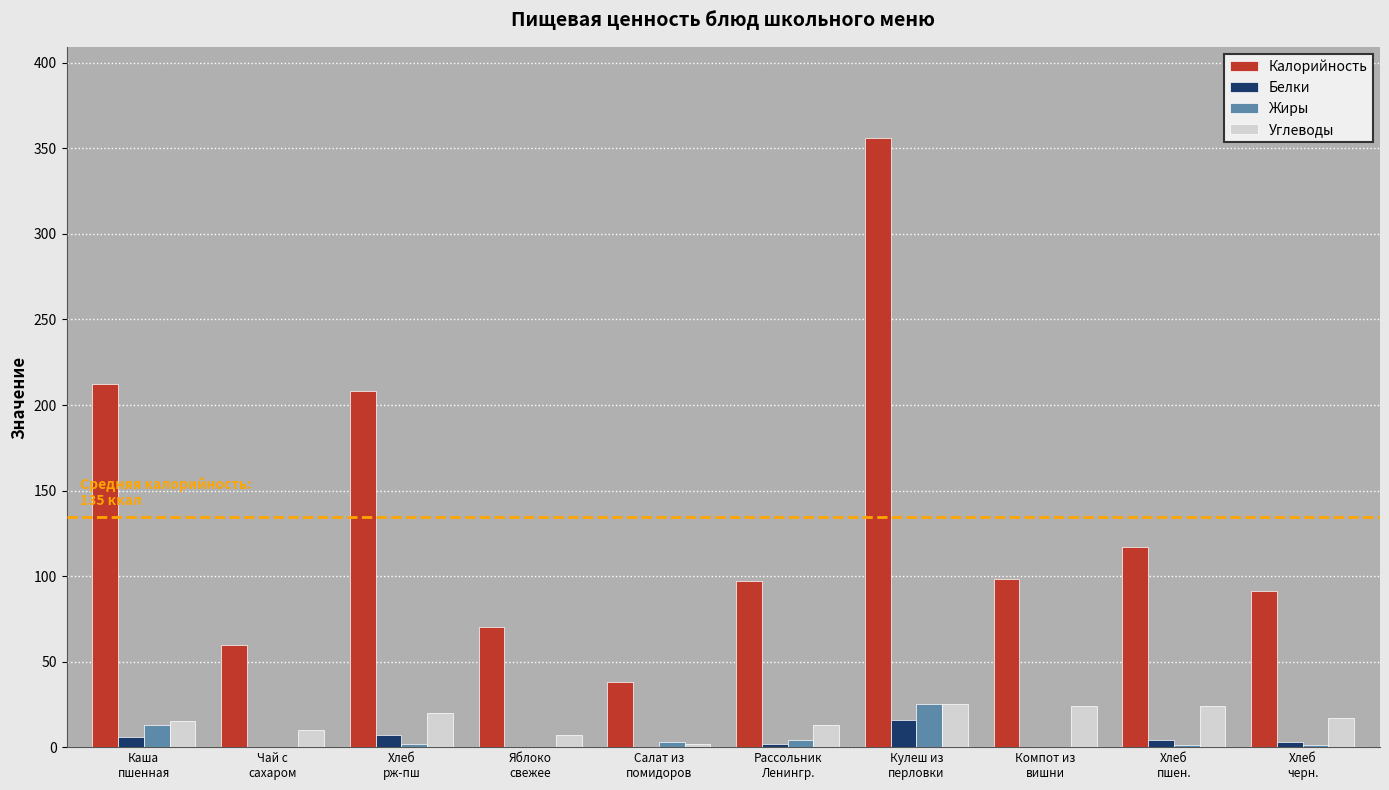

How many data points does each series have?

10